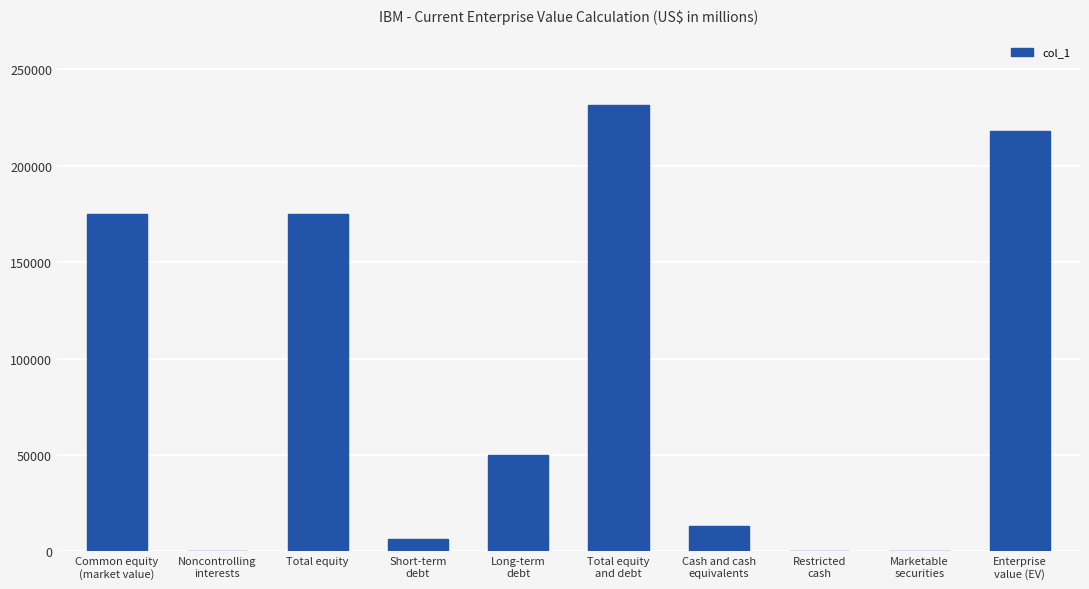

Is it true that the value at Enterprise
value (EV) is 64747?

False